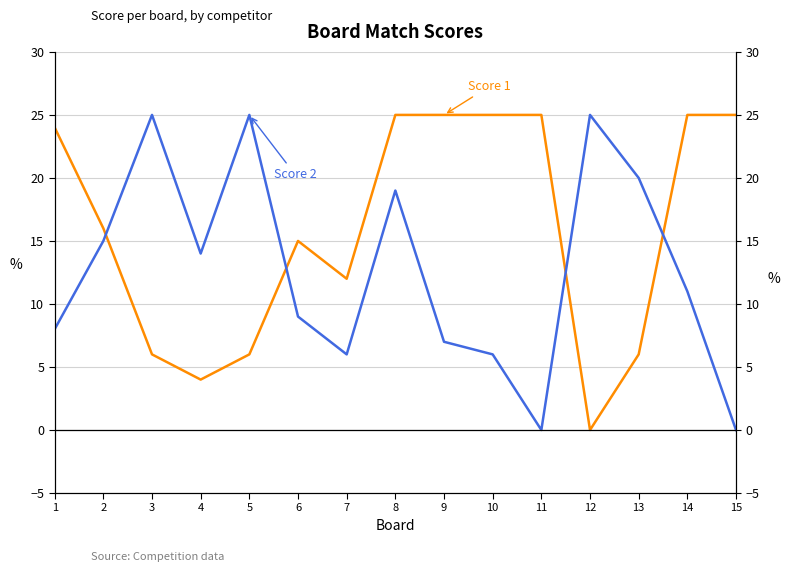

Which series changed the most between 6 and 13?

Score 2